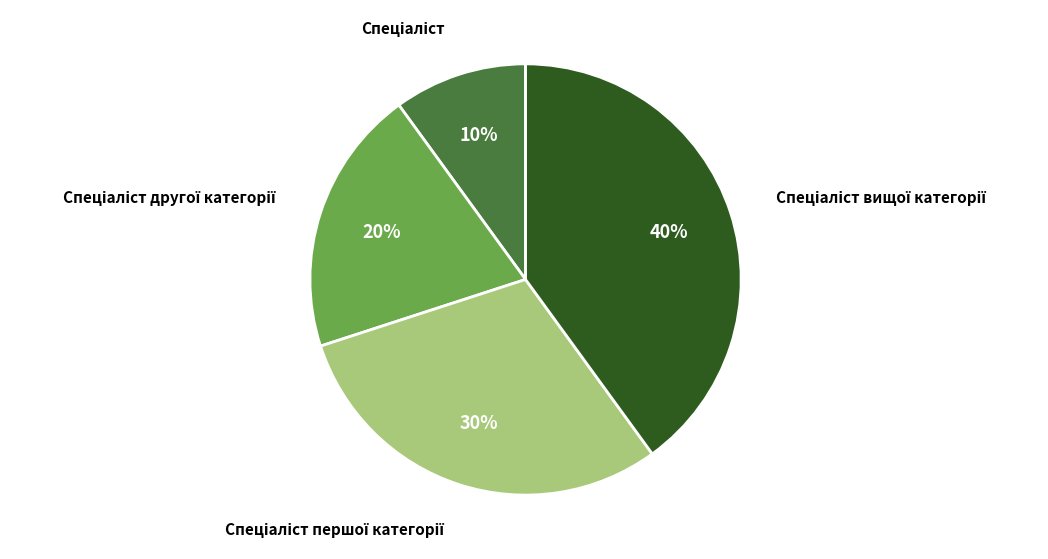

To the nearest percent, what is the average slice percentage?

25%